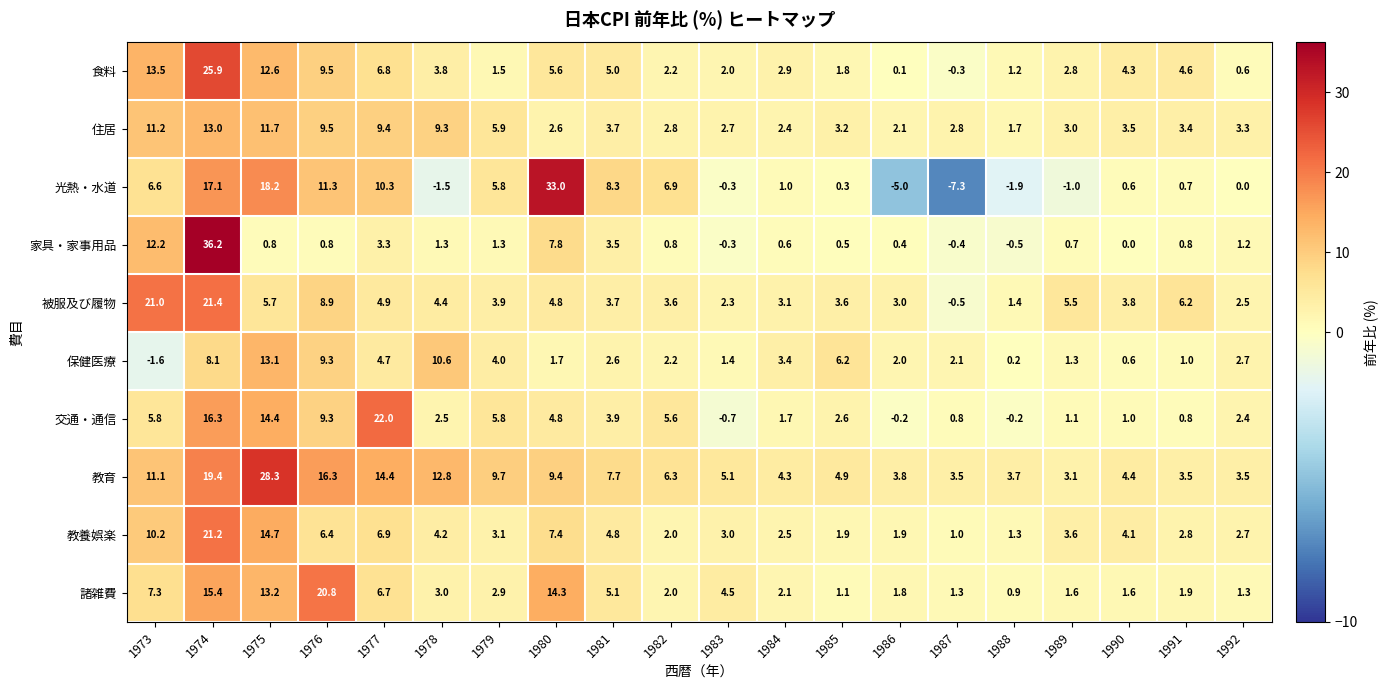

What is the difference between the 保健医療 values at 1975 and 1992?

10.4